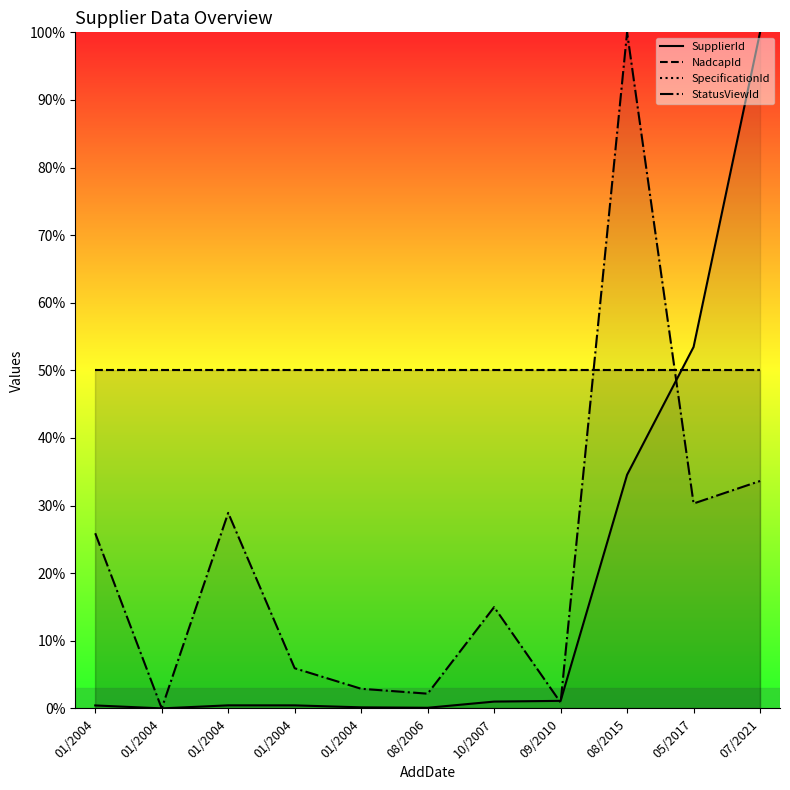

At how many categories does at least one series exceed 97?

2